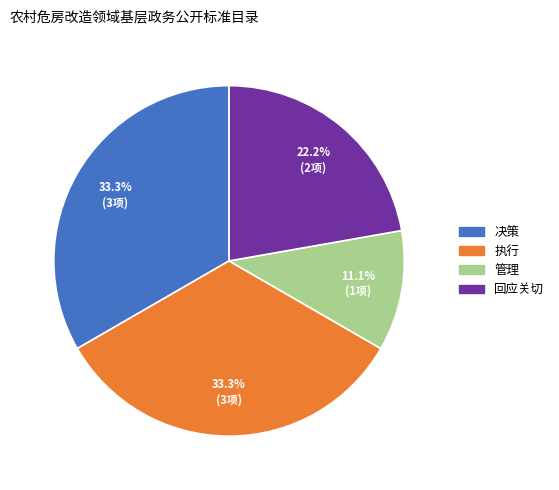

Which slice is the smallest?

管理